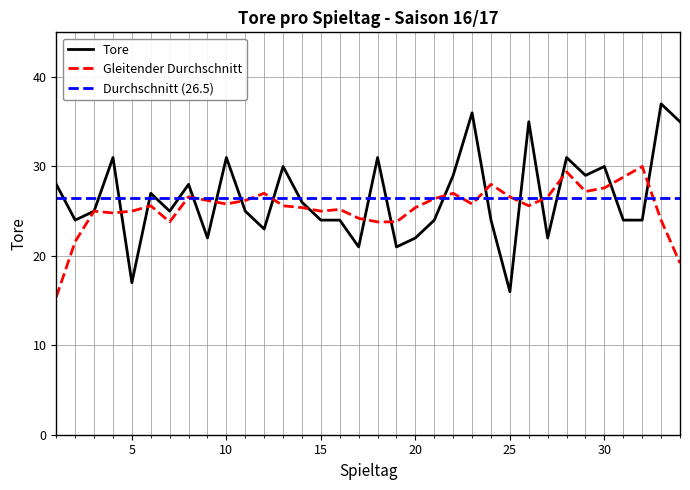

At which category does the data reach its first local valley?

2